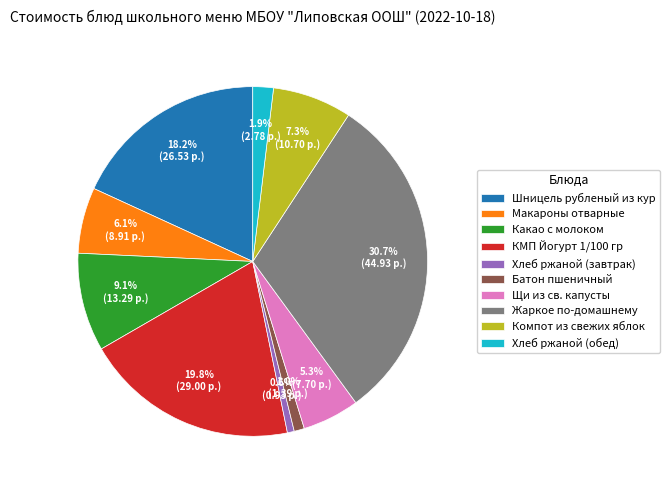

True or false: Компот из свежих яблок accounts for 7% of the total.

True